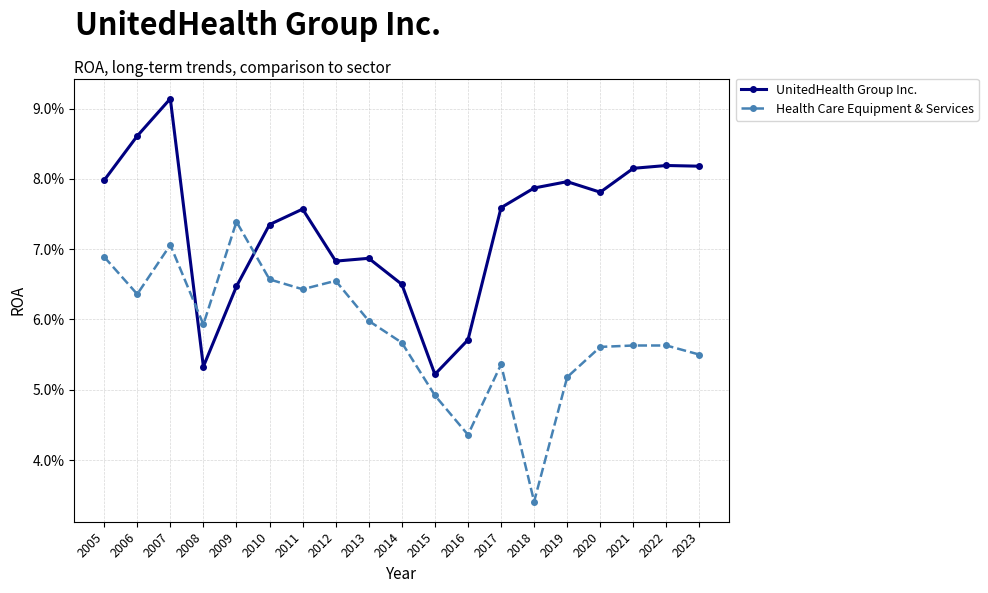

List the series in order of their overall mean, lowest first.

Health Care Equipment & Services, UnitedHealth Group Inc.